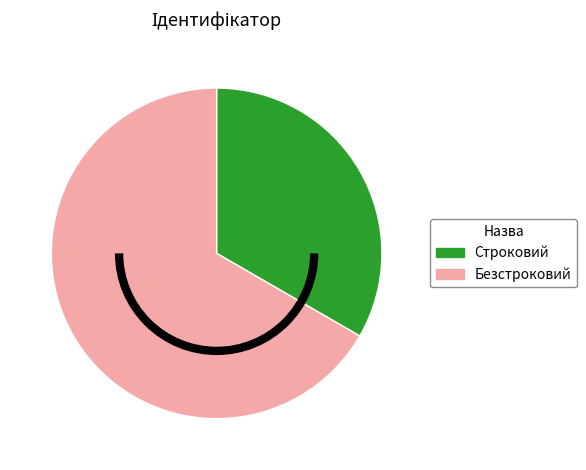

Which category has the smallest portion of the pie?

Строковий